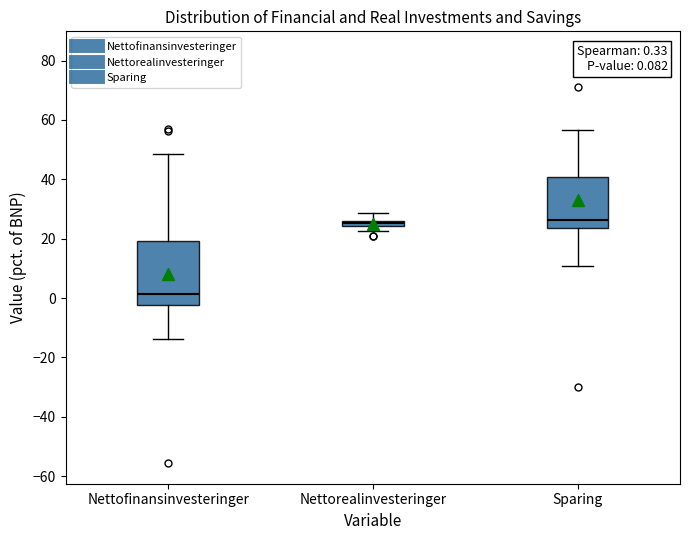

Comparing the boxes themselves (not the whiskers), which one is the tallest?

Nettofinansinvesteringer